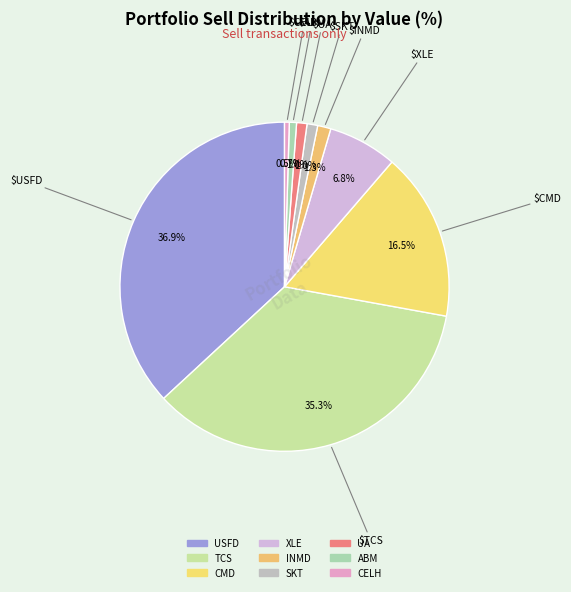

To the nearest percent, what is the difference between the CELH and TCS slice percentages?

35%